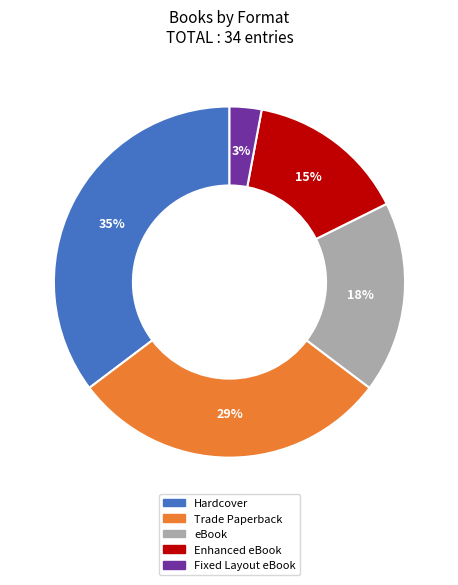

Count the number of slices in the pie.

5